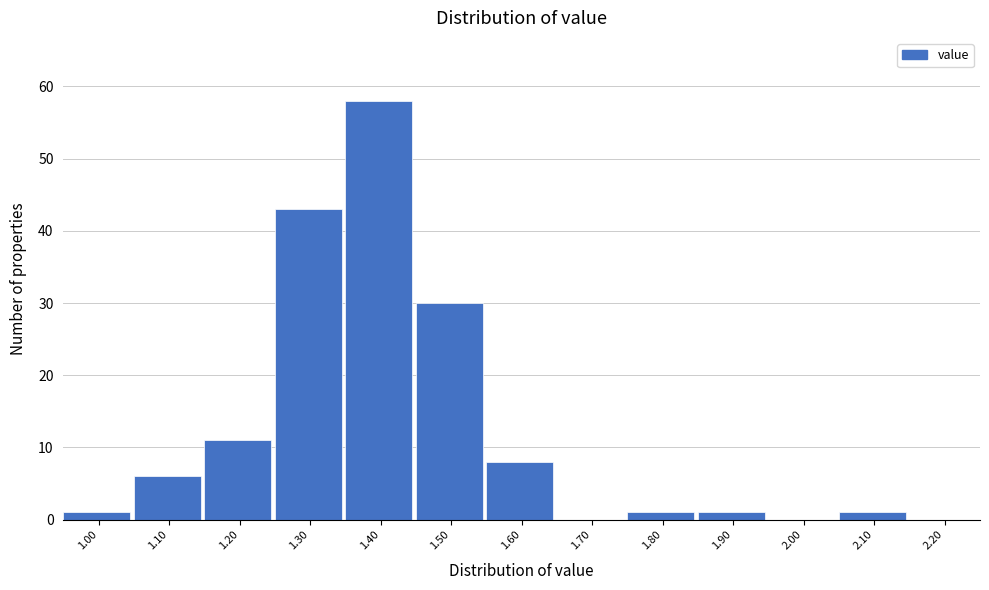

Reading left to right, transcribe all the data shown in this chart.

1.00=1	1.10=6	1.20=11	1.30=43	1.40=58	1.50=30	1.60=8	1.70=0	1.80=1	1.90=1	2.00=0	2.10=1	2.20=0